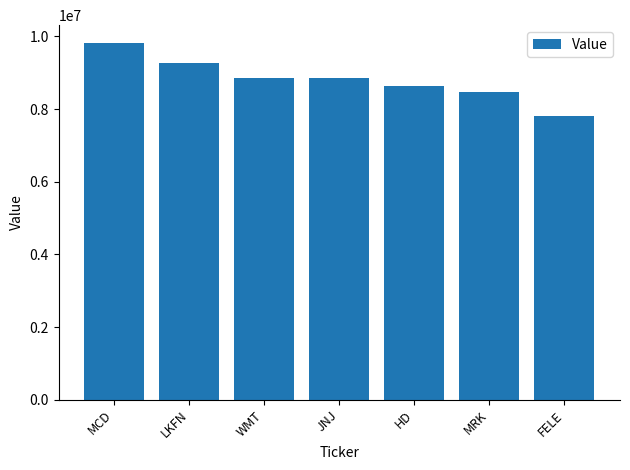

What is the sum of the values at WMT and LKFN?

18141000